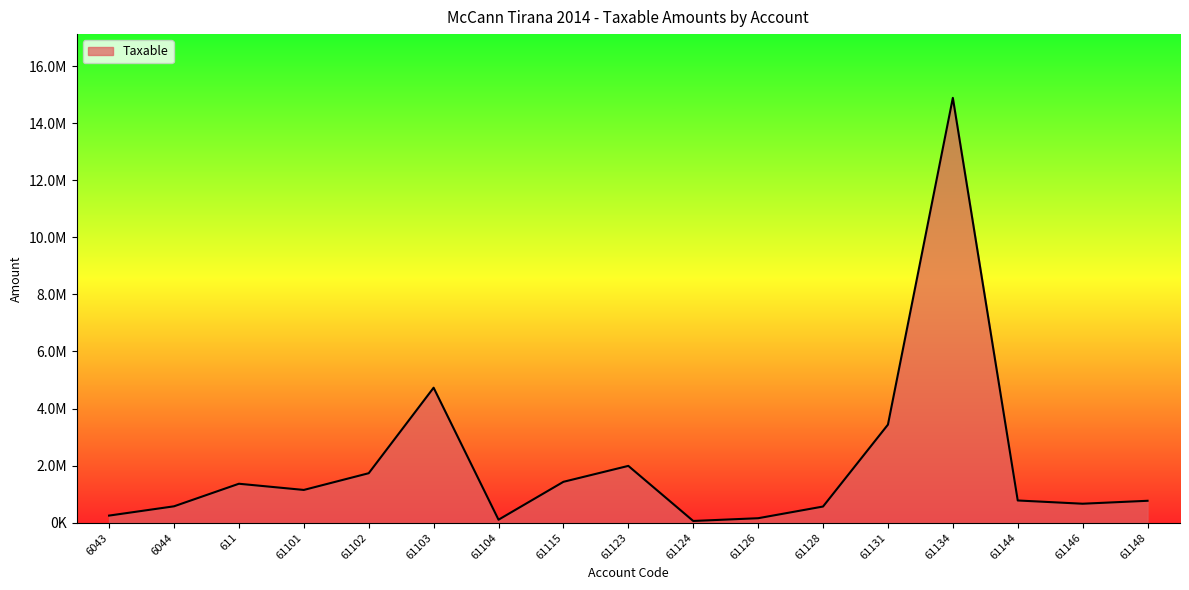

Rank the categories by value from highest to lowest.

61134, 61103, 61131, 61123, 61102, 61115, 611, 61101, 61144, 61148, 61146, 6044, 61128, 6043, 61126, 61104, 61124